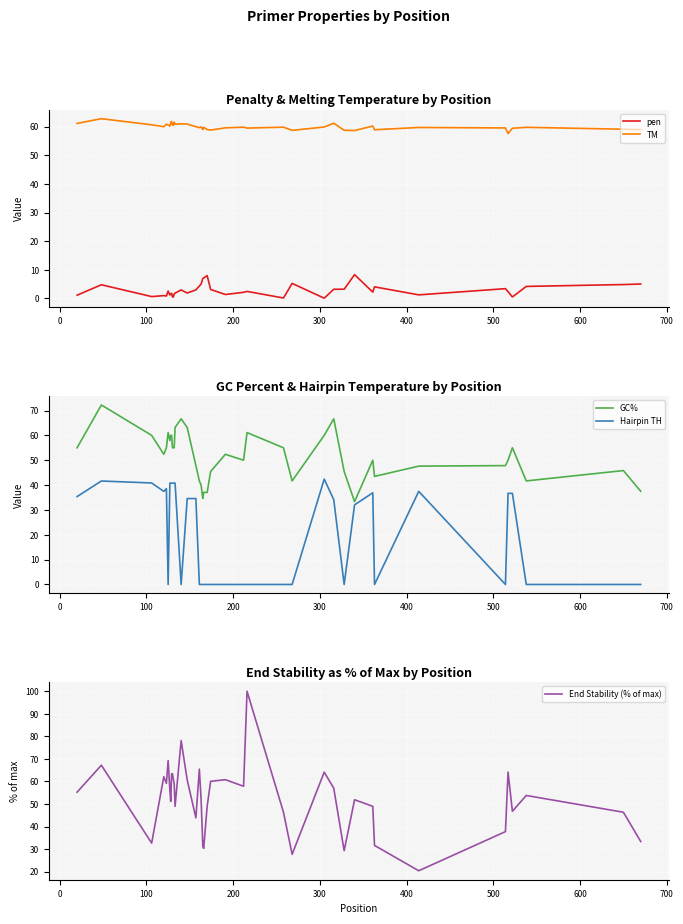

Does the chart display data point markers on the line(s)?

No